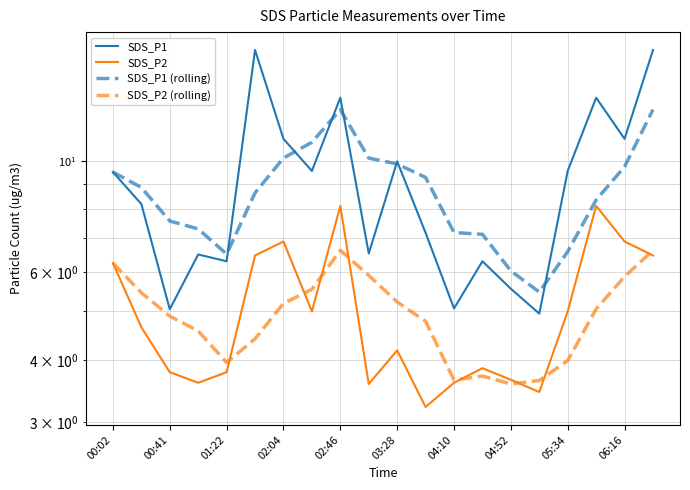

The value of SDS_P1 (rolling) at 13 is 7.1. True or false?

True